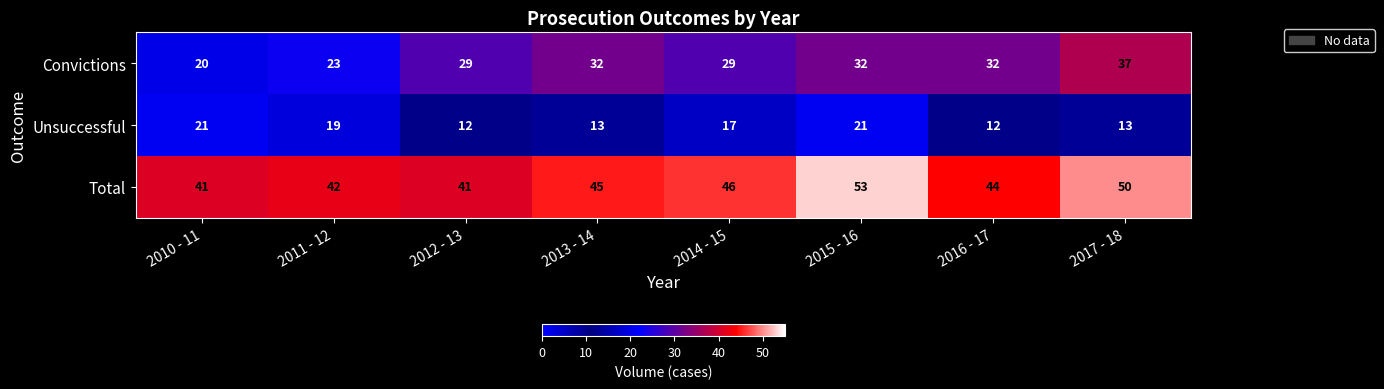

At which category does the chart reach its peak across all series?

2015 - 16